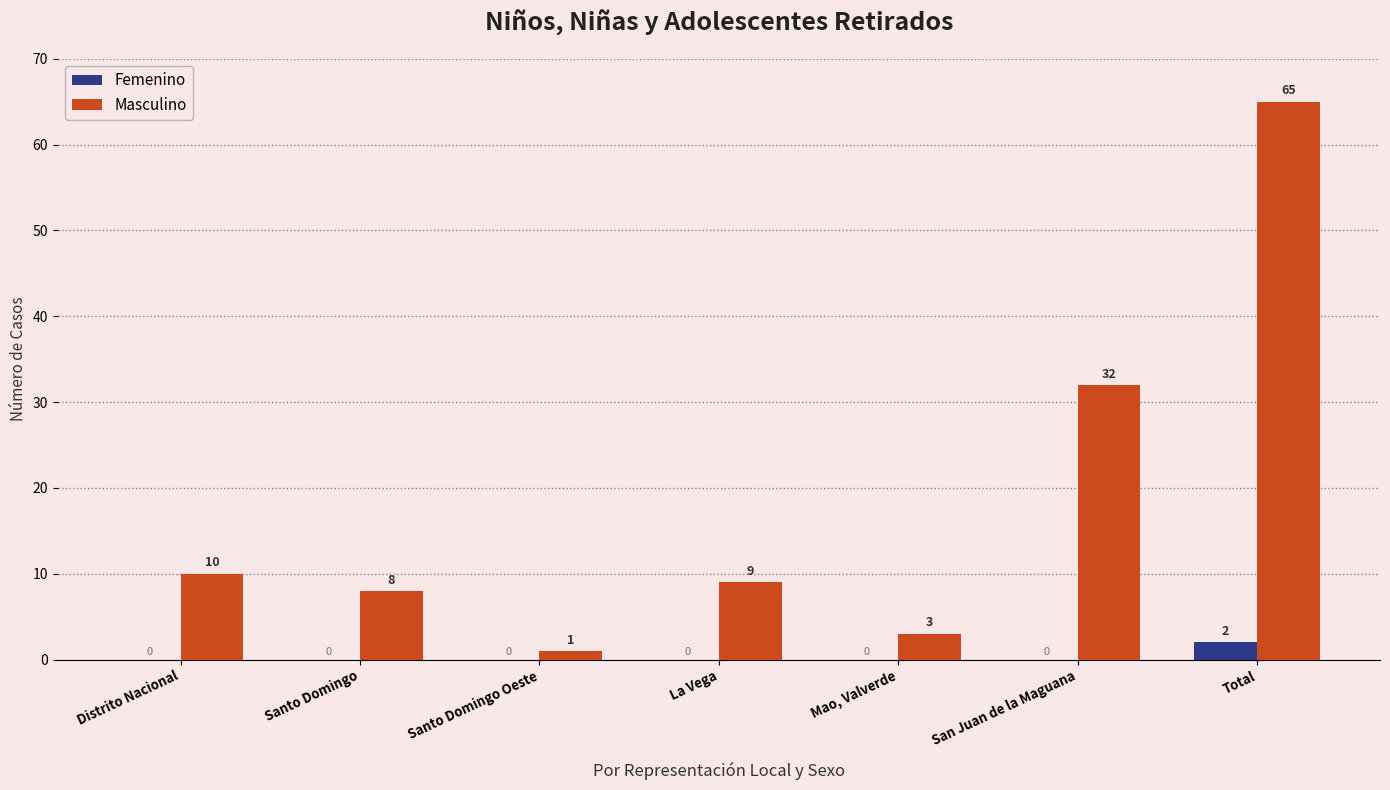

How many Femenino values are between 0 and 1?

6